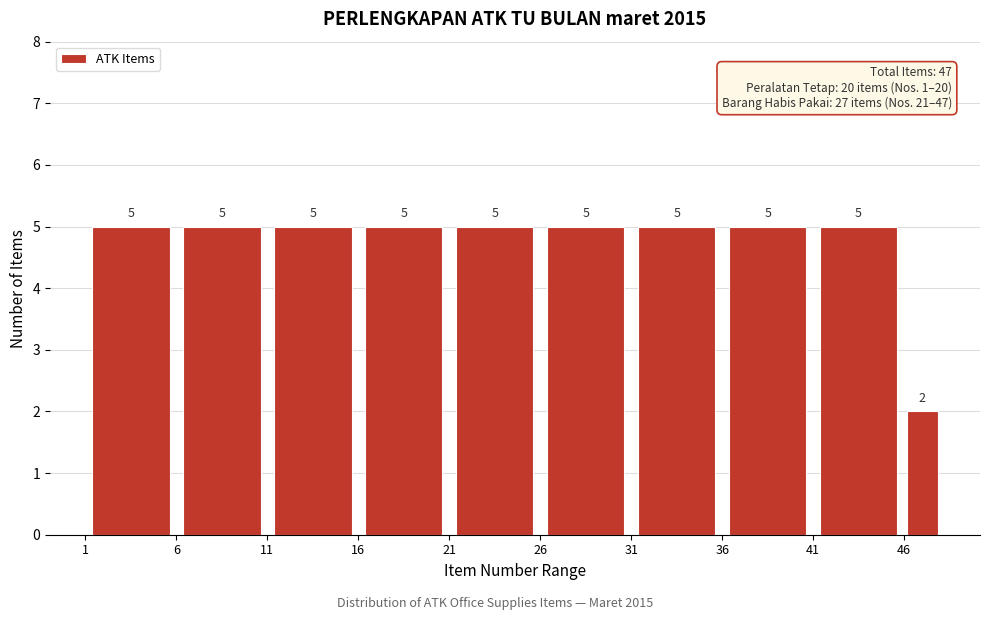

Reading left to right, transcribe this chart: for each bar, give the range it covers on the x-axis and its height.

1 to 6: 5
6 to 11: 5
11 to 16: 5
16 to 21: 5
21 to 26: 5
26 to 31: 5
31 to 36: 5
36 to 41: 5
41 to 46: 5
46 to 48: 2